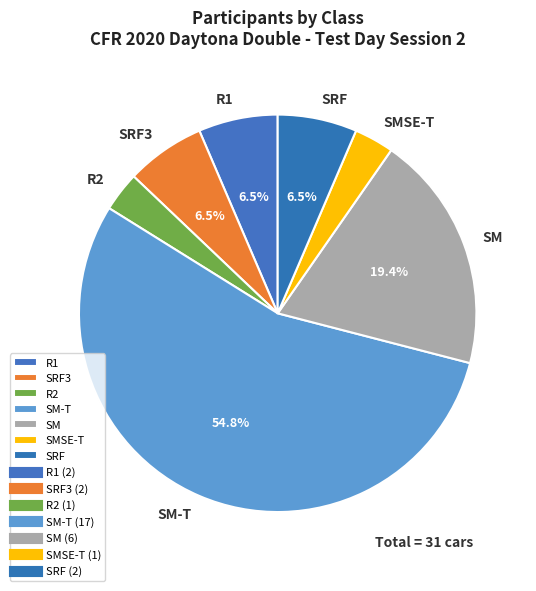

What is the ratio of the value at SRF3 to the value at SMSE-T?

2.0